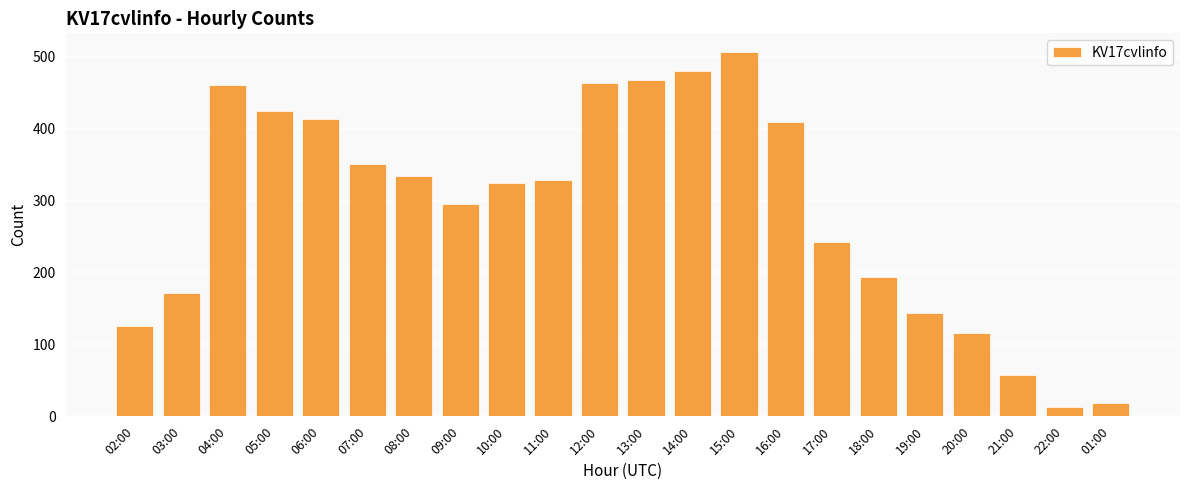

Which label corresponds to the largest value in the chart?

15:00